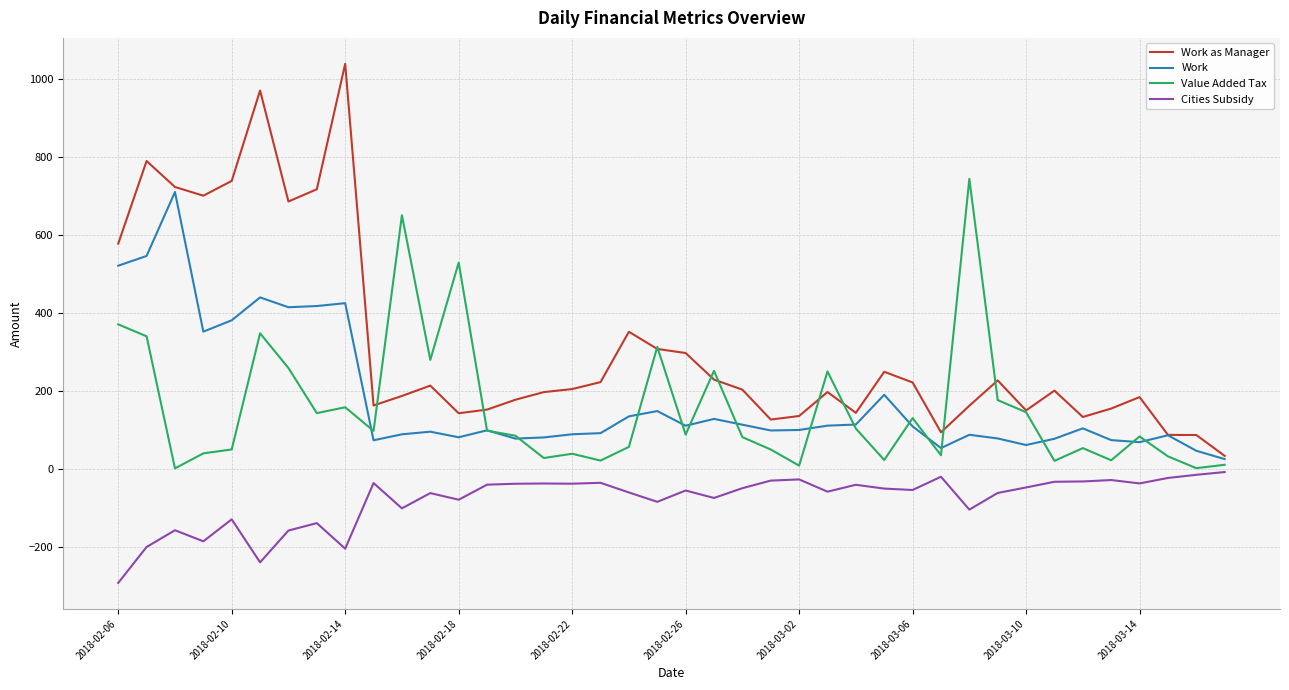

Which series has the largest total across all categories?

Work as Manager